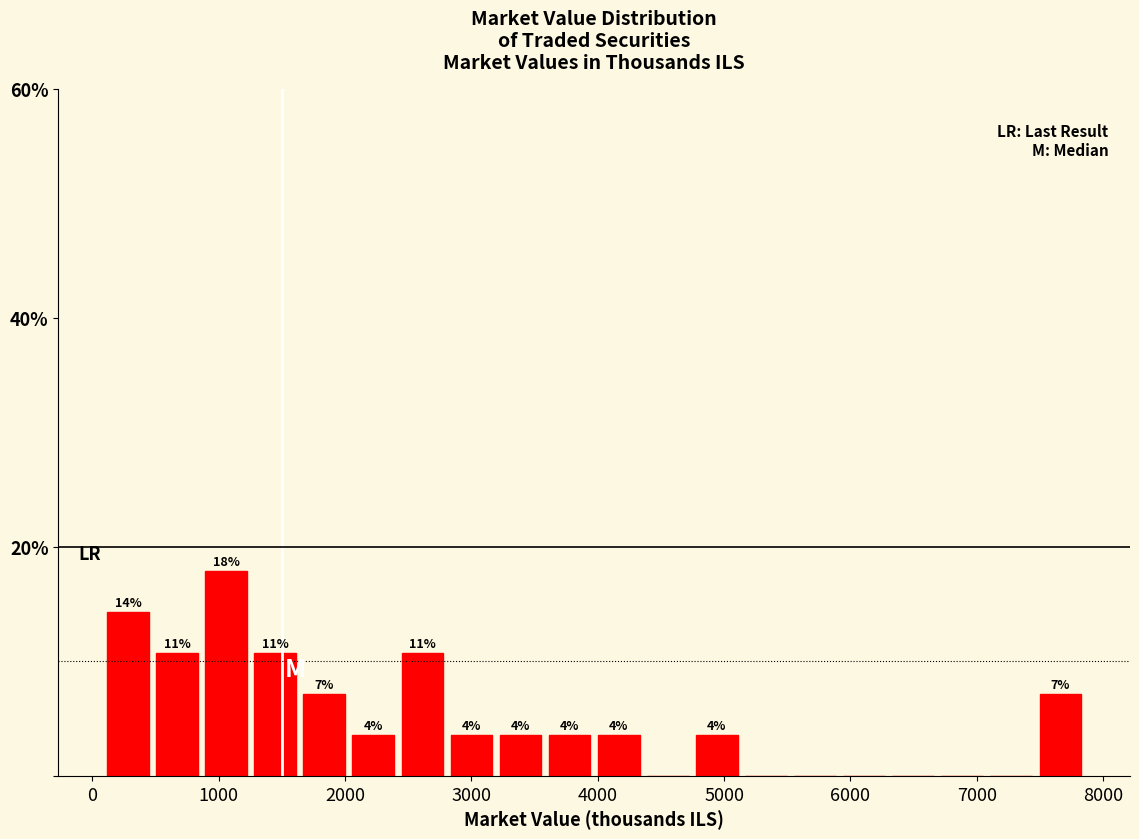

Around what value on the x-axis is the tallest bar? Give the approximate position of its centre, as read against the axis.

1100